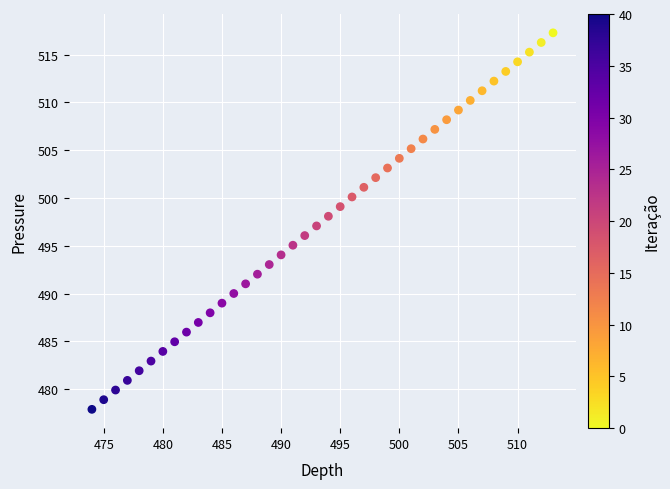

What is the range of Y values (max minus min)?

39.4